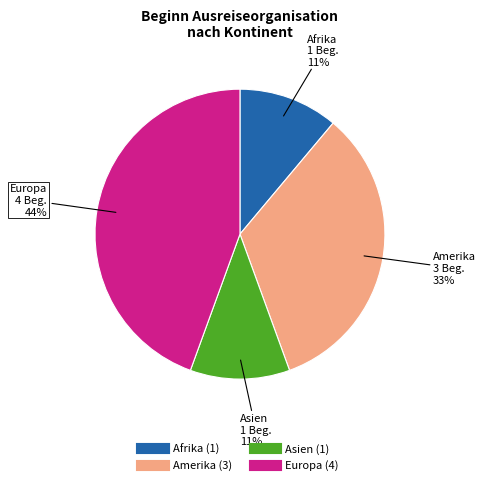

To the nearest percent, what percentage of the pie is Amerika?

33%